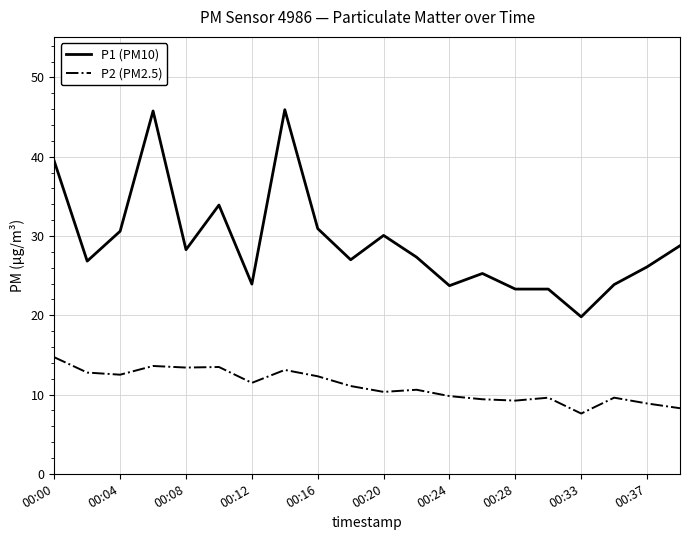

In P2 (PM2.5), how many points are lower than both neighbors (excluding endpoints)?

6